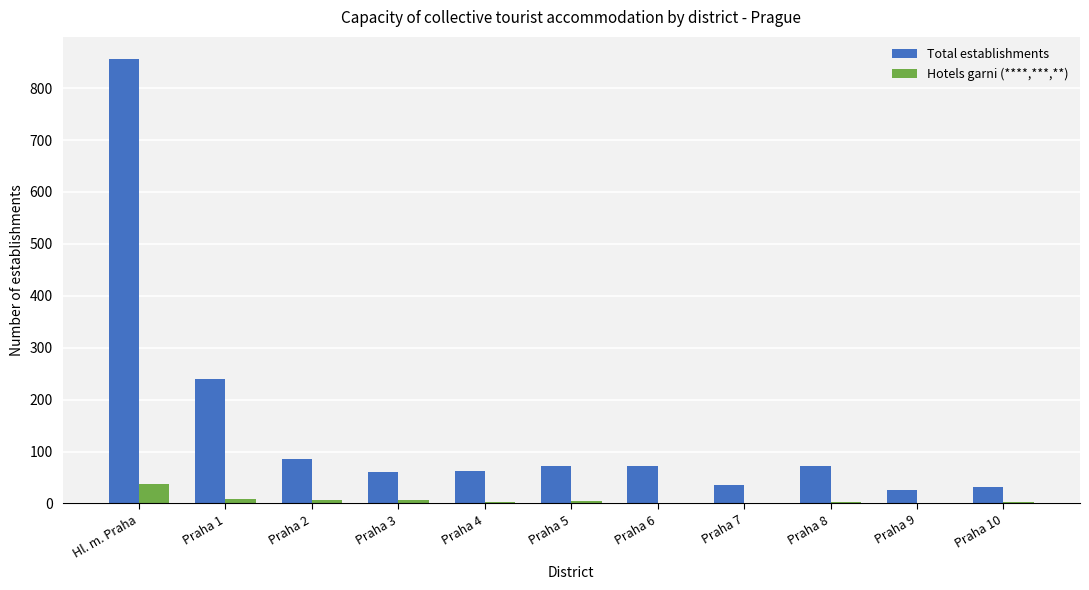

Count the number of data series in this chart.

2